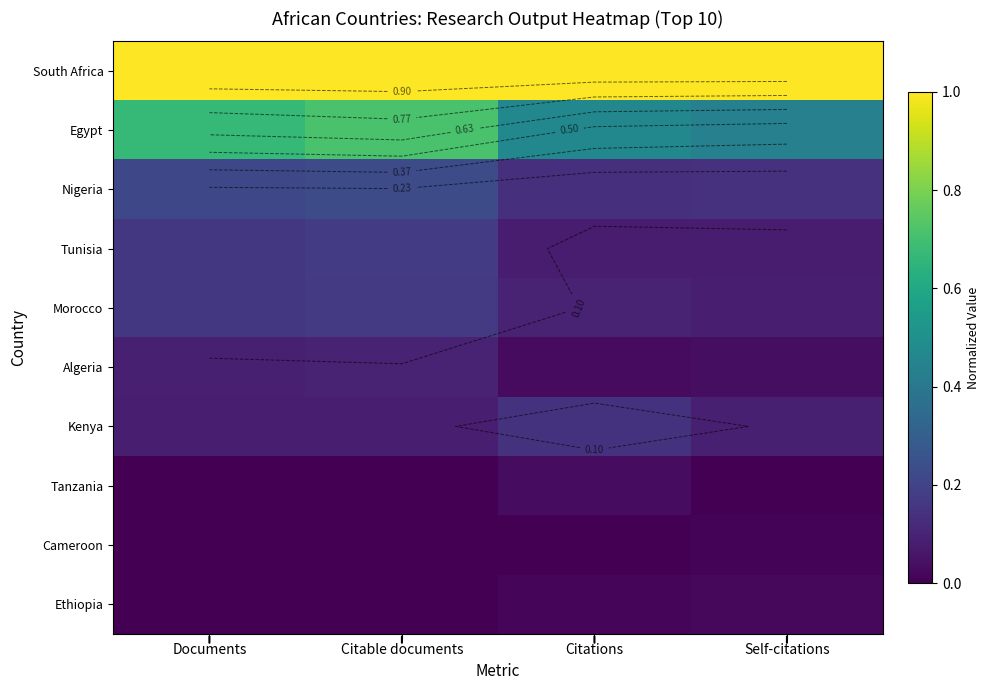

Is the value of Ethiopia at Citable documents greater than the value of Cameroon at Self-citations?

No